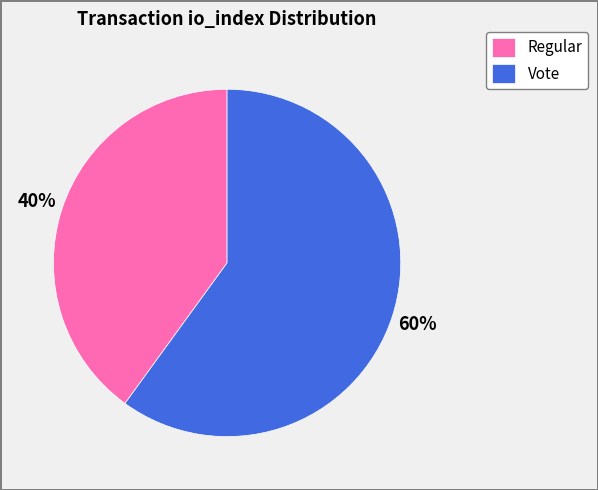

Which category has the smallest portion of the pie?

Regular